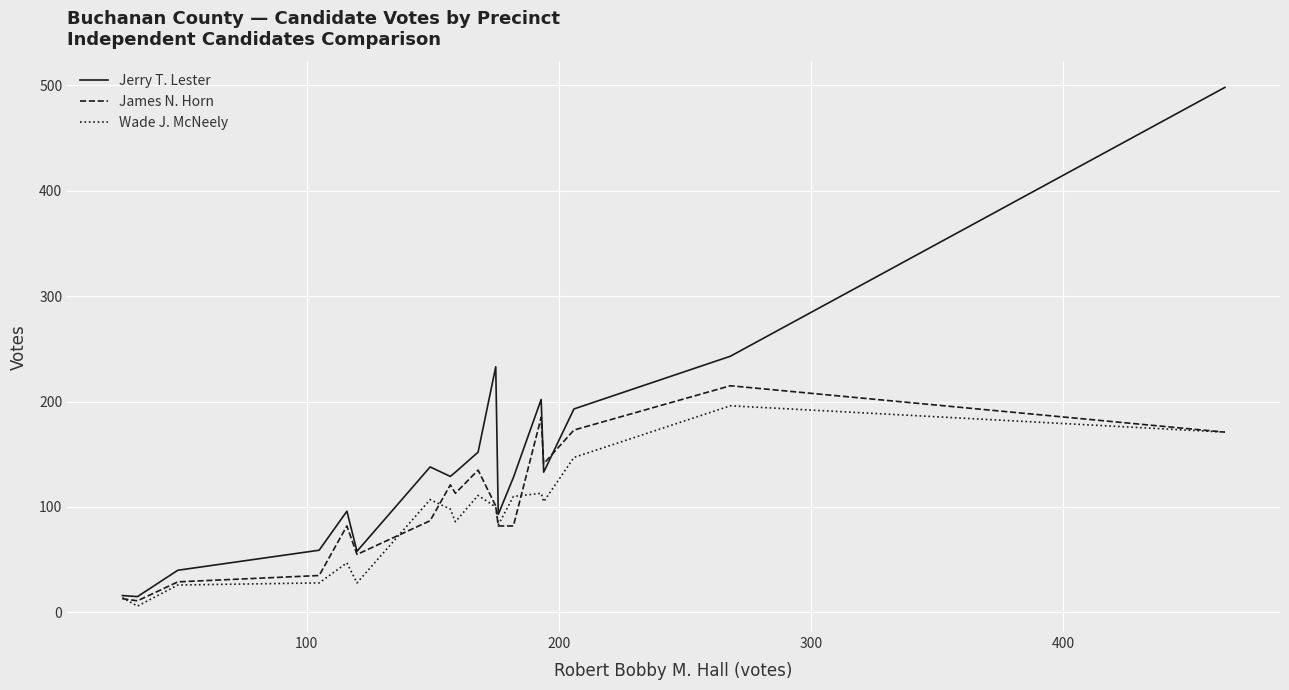

Which series has the largest total across all categories?

Jerry T. Lester